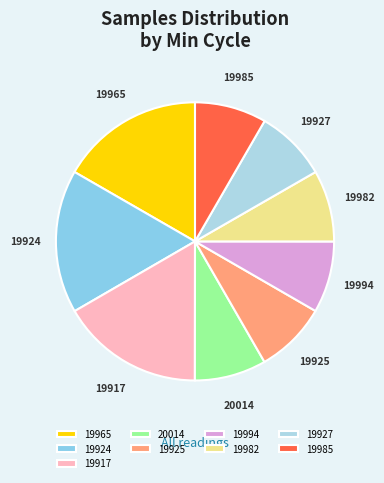

Is there any slice that represents more than half of the pie?

No